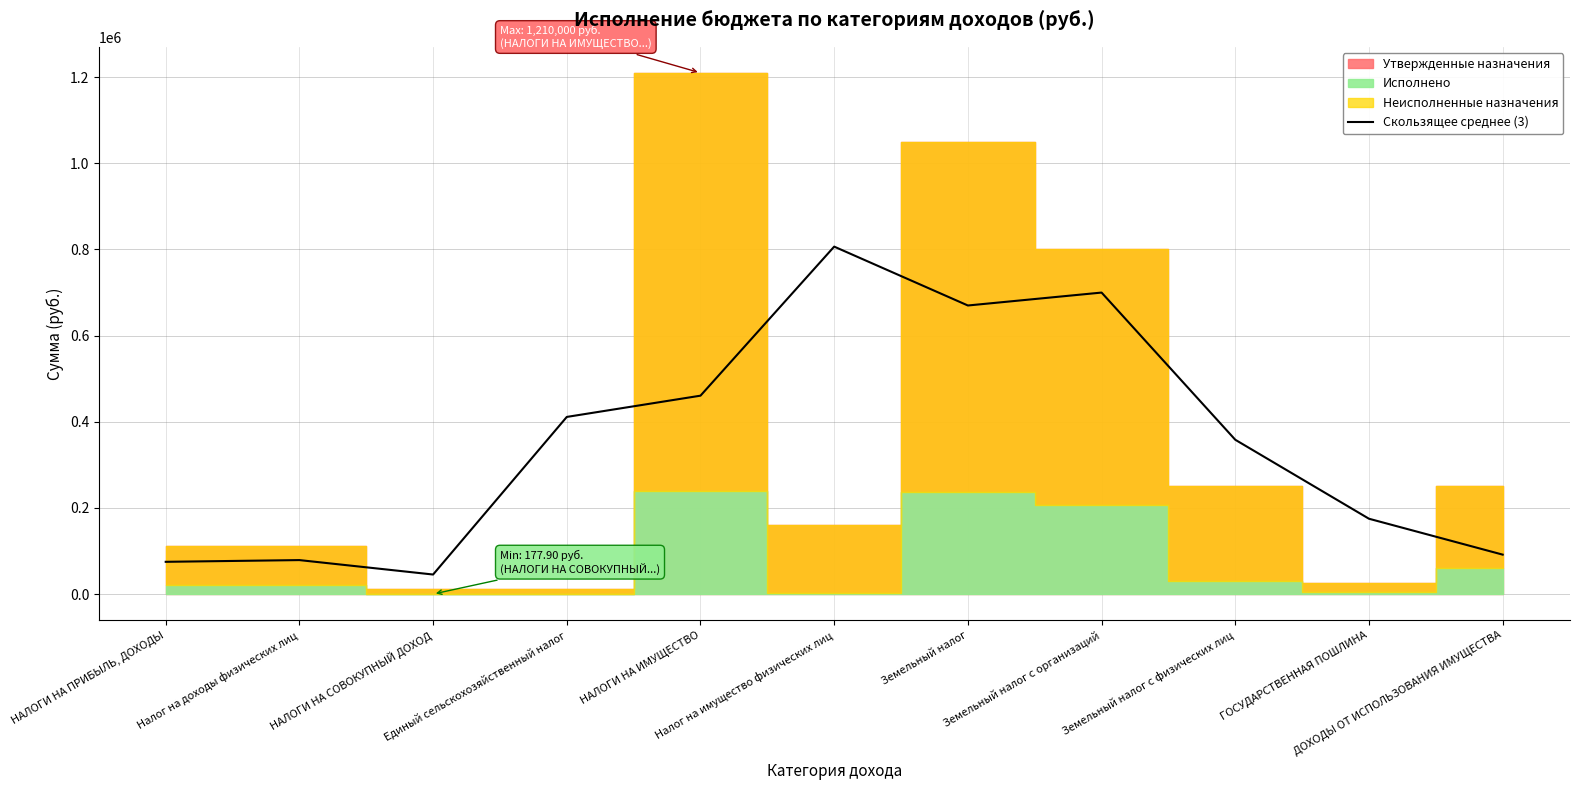

What is the difference between the values at НАЛОГИ НА СОВОКУПНЫЙ ДОХОД and ДОХОДЫ ОТ ИСПОЛЬЗОВАНИЯ ИМУЩЕСТВА?

46166.7